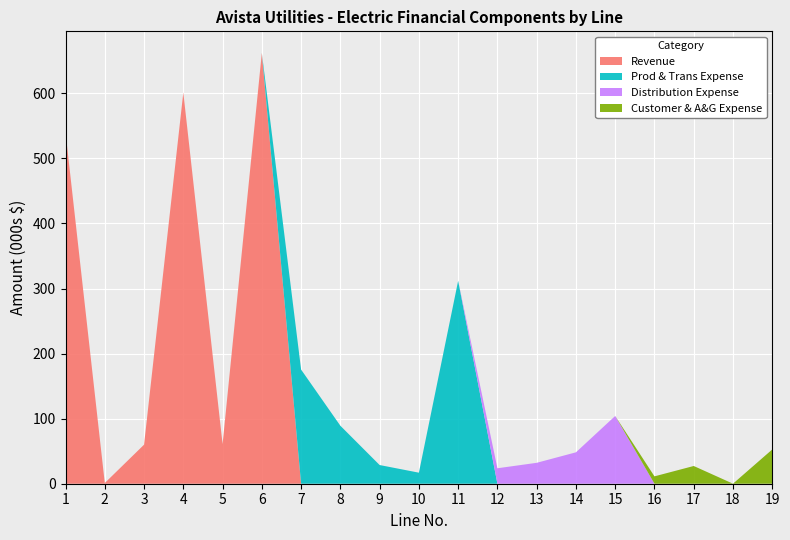

At which category is the sum across all series the highest?

6